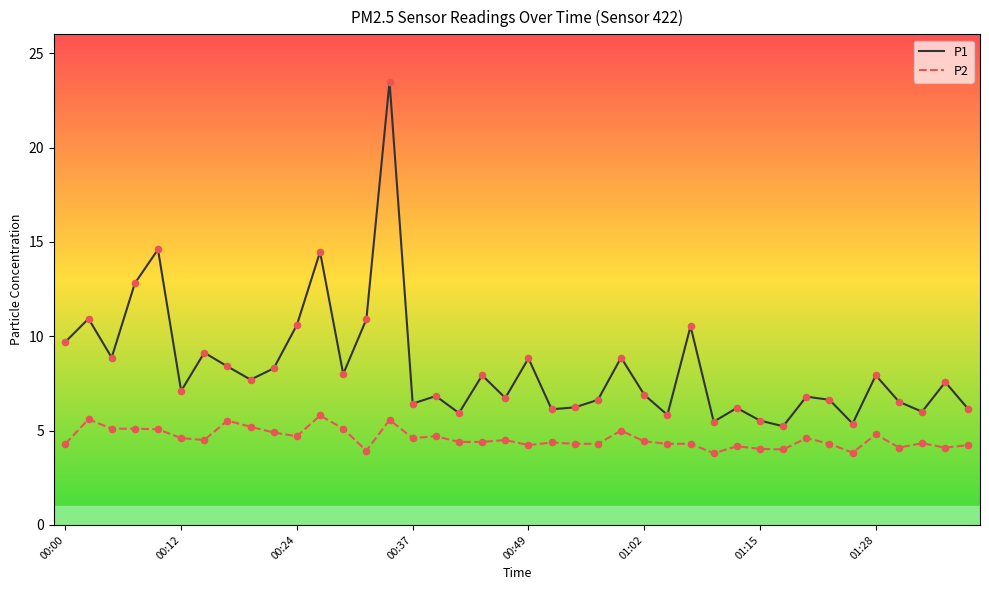

Which series has the largest total across all categories?

P1